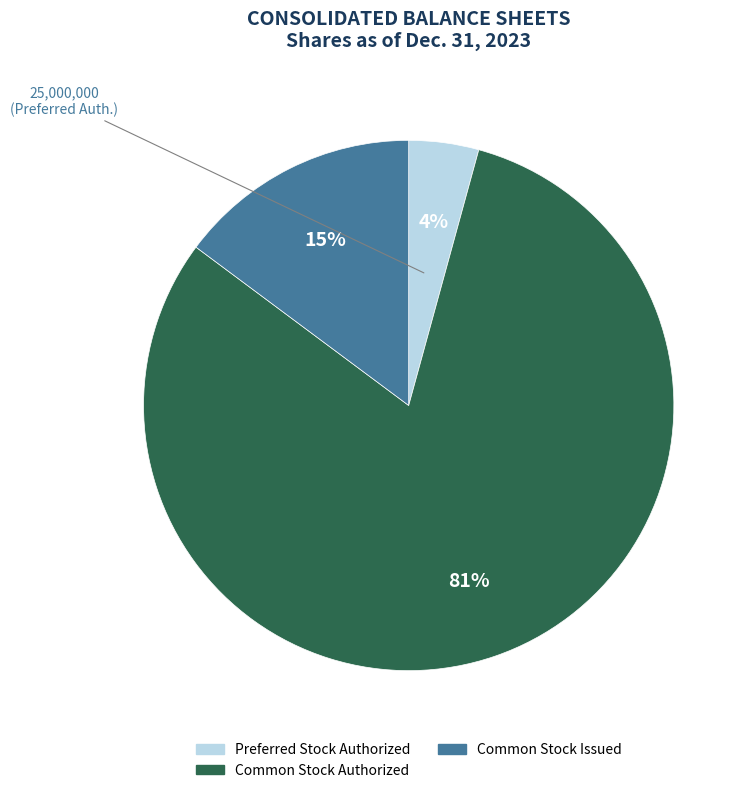

To the nearest percent, what is the average slice percentage?

33%